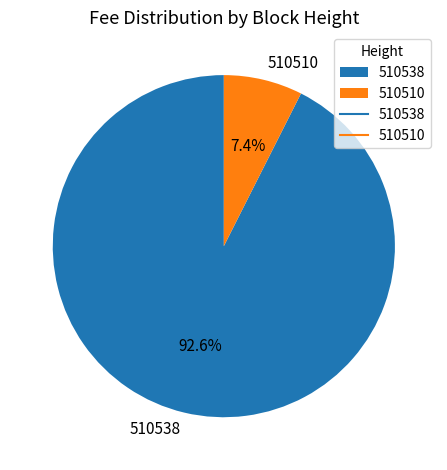

To the nearest percent, what portion does 510510 represent?

7%